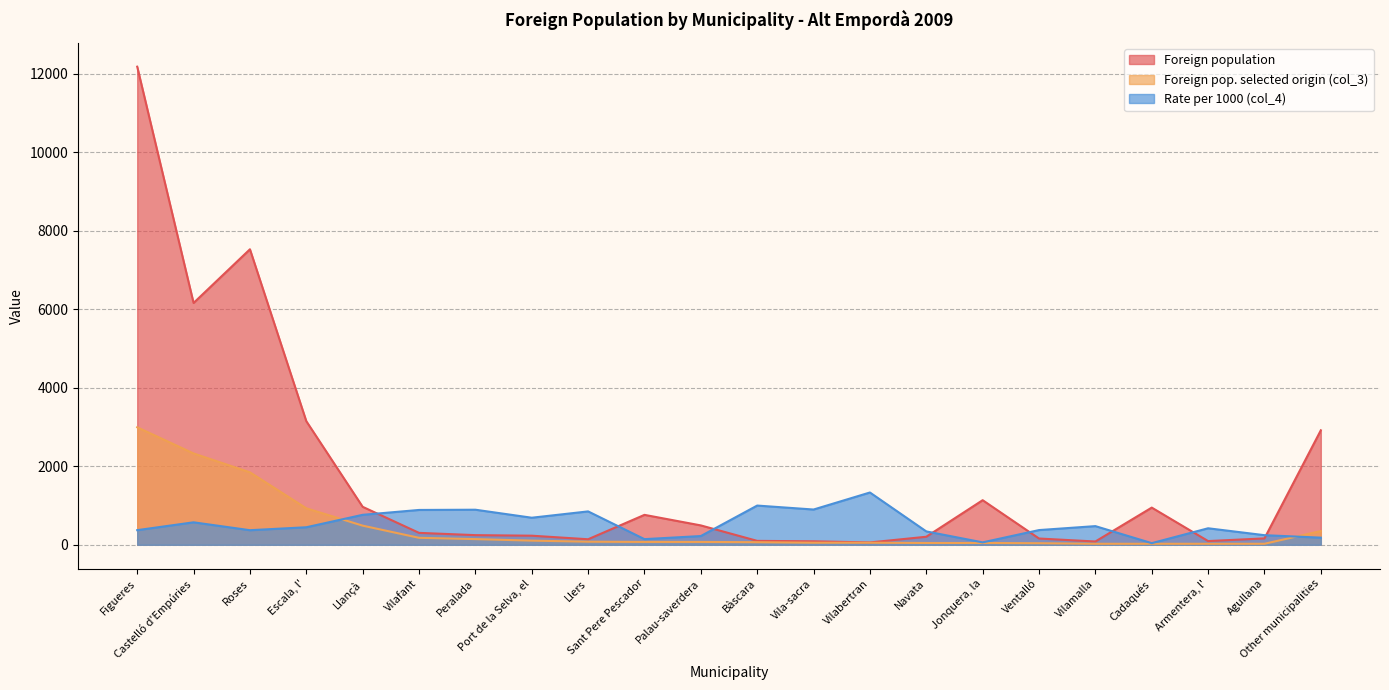

True or false: Foreign pop. selected origin (col_3) and Foreign population intersect in this chart.

False